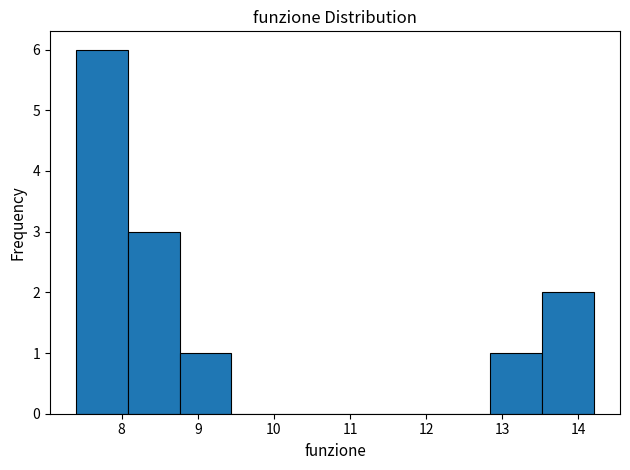

Which range on the x-axis has the tallest bar?

7.4 to 8.1